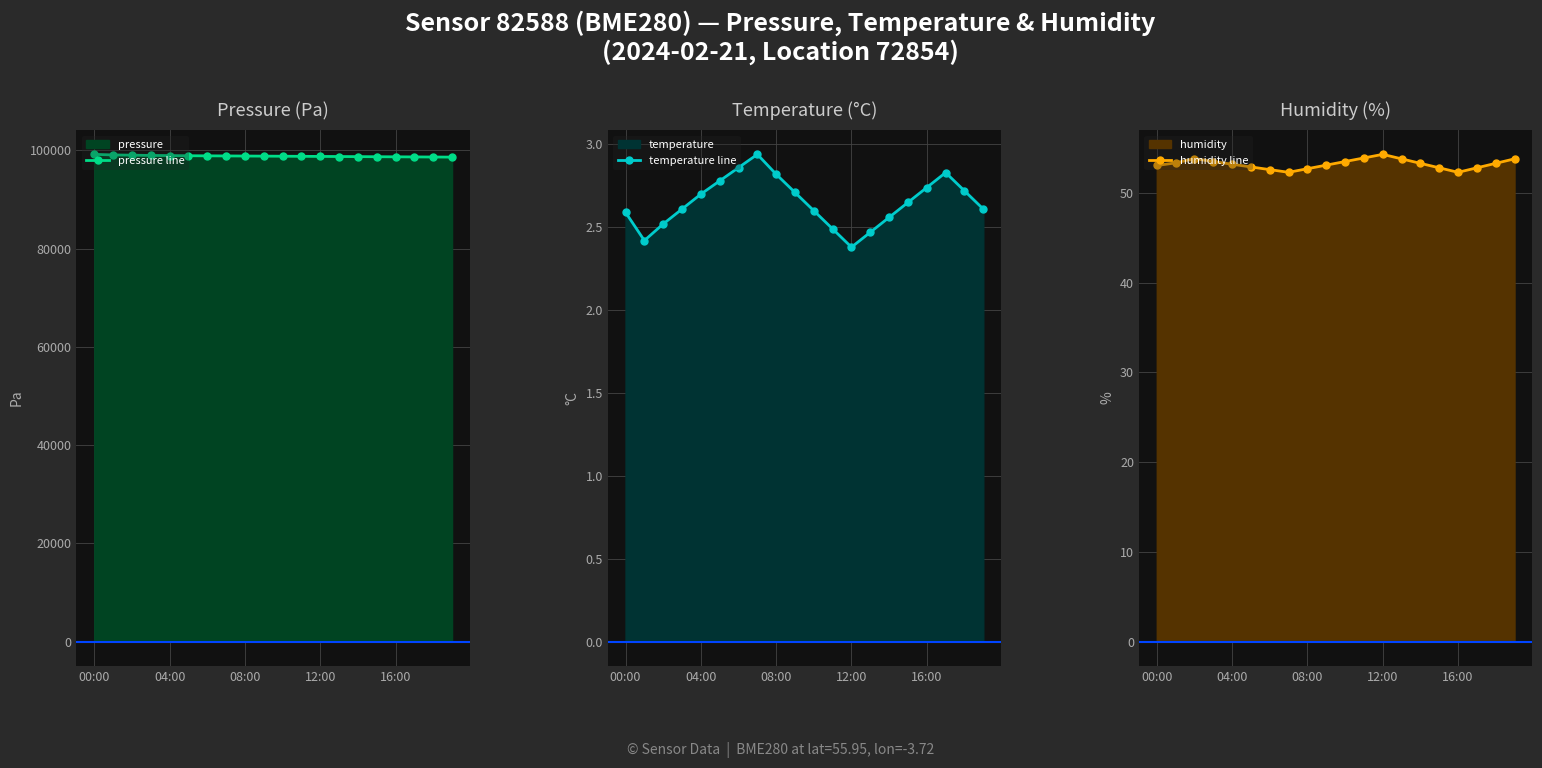

How many categories are shown in the chart?

20